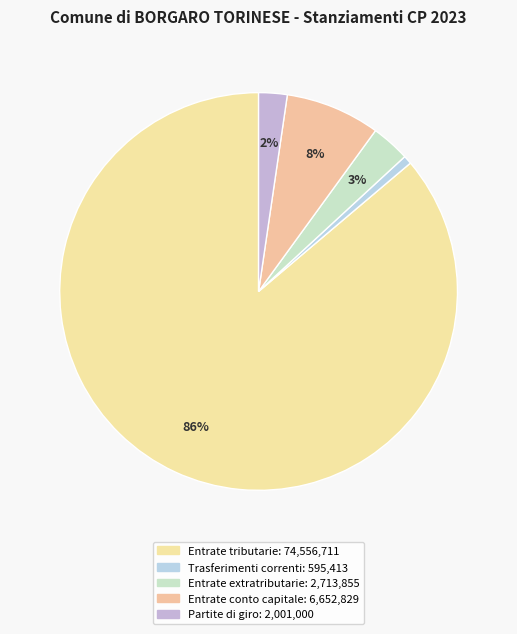

How many slices are in this pie chart?

5